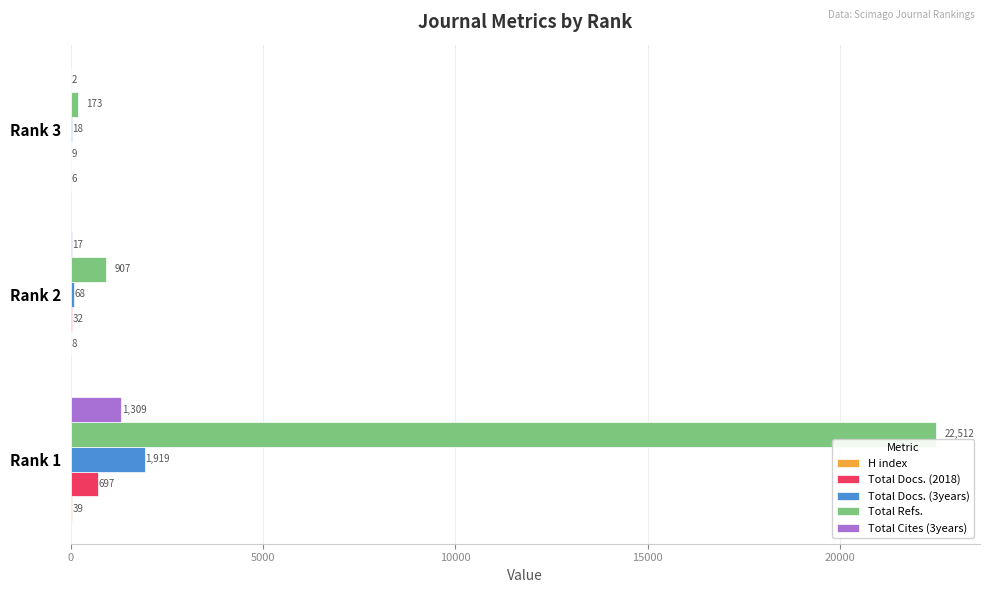

Which series changed the most between Rank 2 and Rank 3?

Total Refs.